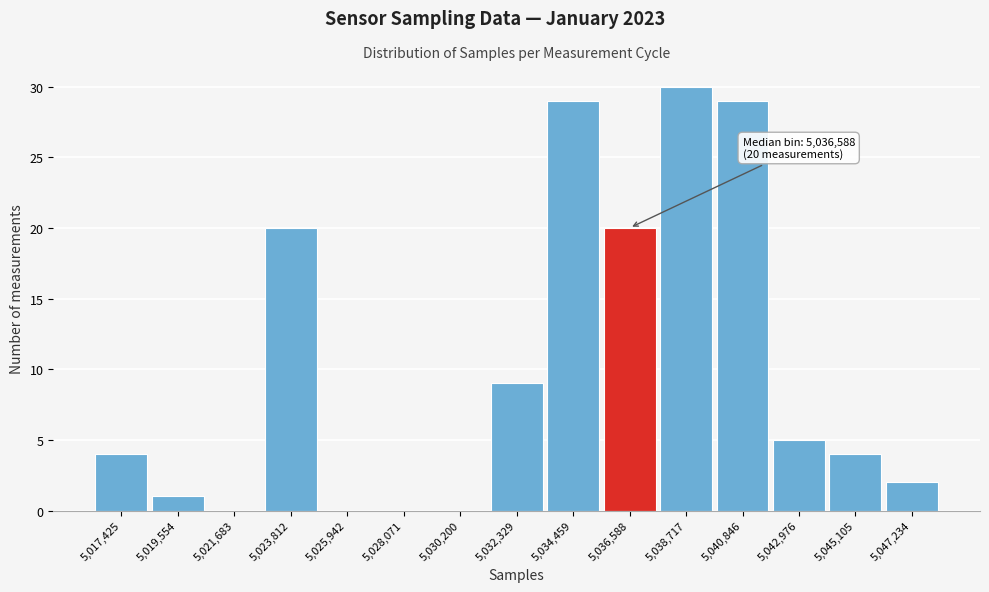

Reading right to left, list all the values displayed in this chart.

5,047,234=2	5,045,105=4	5,042,976=5	5,040,846=29	5,038,717=30	5,036,588=20	5,034,459=29	5,032,329=9	5,030,200=0	5,028,071=0	5,025,942=0	5,023,812=20	5,021,683=0	5,019,554=1	5,017,425=4